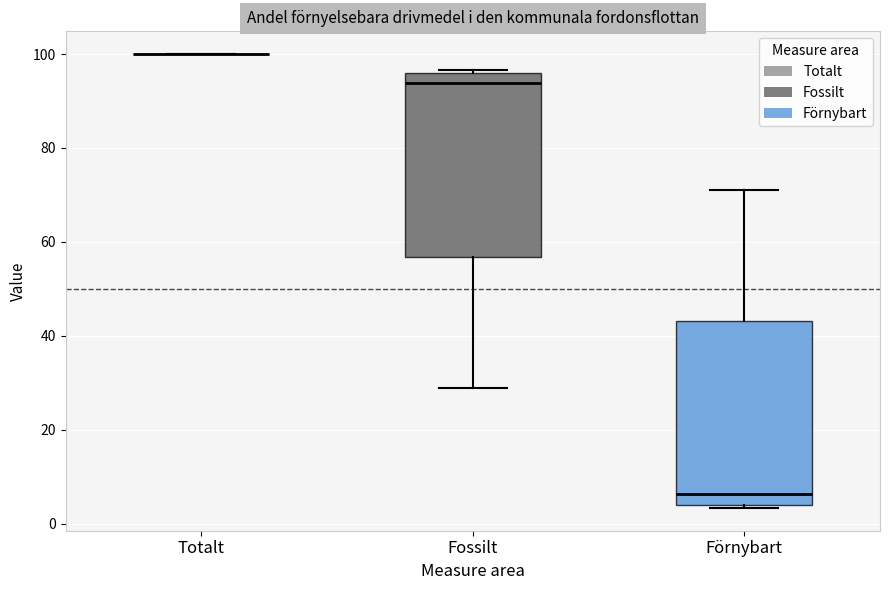

Reading left to right, transcribe this box plot: for each box, give where its median line is, the range the box spans, and where its two whiskers end, as read against the y-axis. The values are not printed on the chart, so give them approximately, as read against the axis.

Totalt: box collapsed to a line at 100, whiskers 100 to 100
Fossilt: median 94, box 56 to 96, whiskers 30 to 96
Förnybart: median 6, box 4 to 44, whiskers 4 to 72